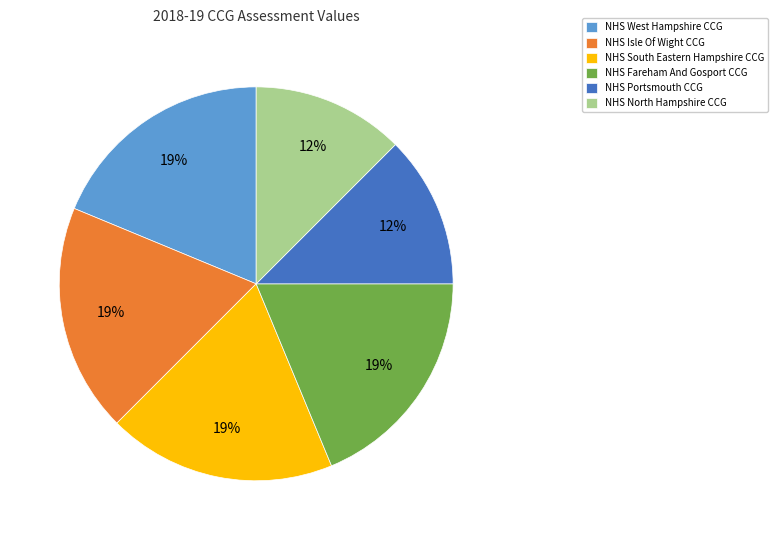

Is the sum of NHS Isle Of Wight CCG and NHS North Hampshire CCG greater than half?

No